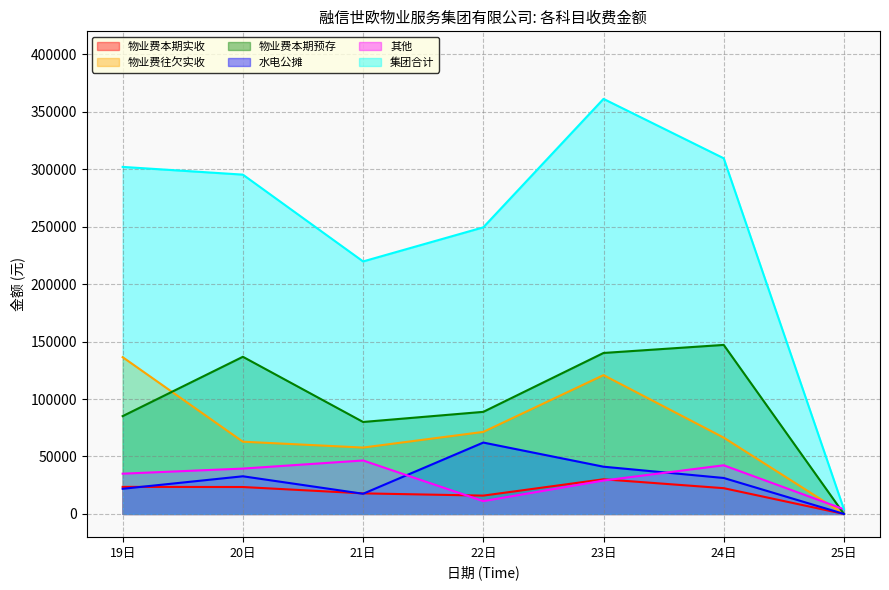

What is the total value across all series at 24日?

619043.3